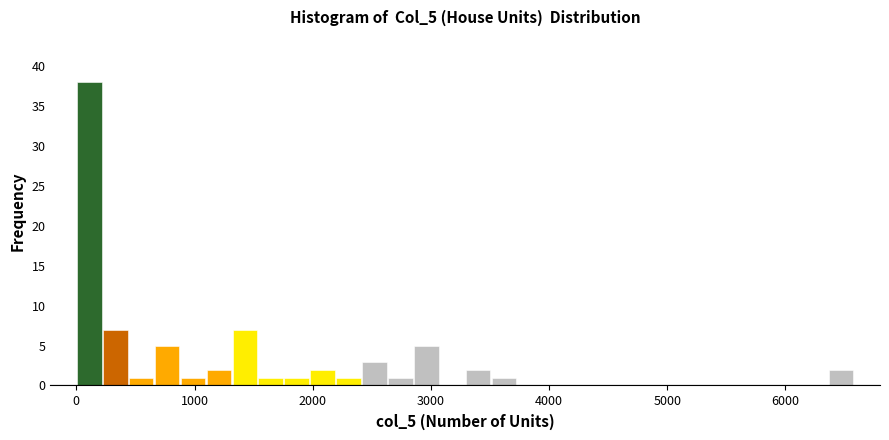

Around what value on the x-axis is the tallest bar? Give the approximate position of its centre, as read against the axis.

100